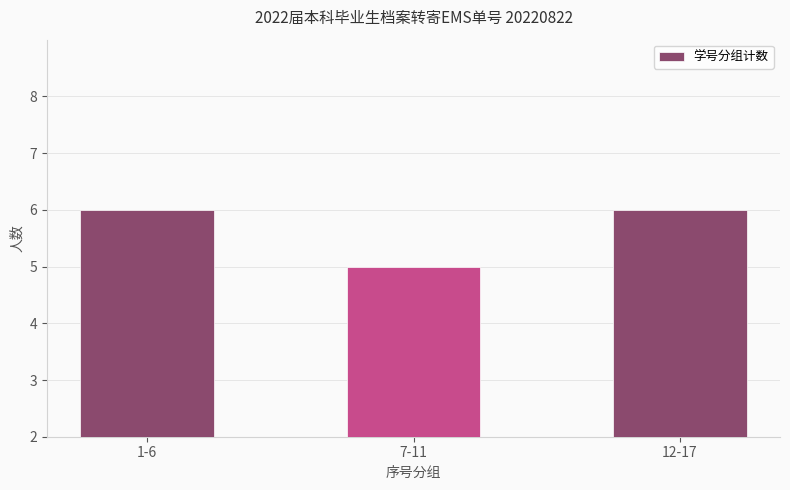

What is the sum of all values?

17